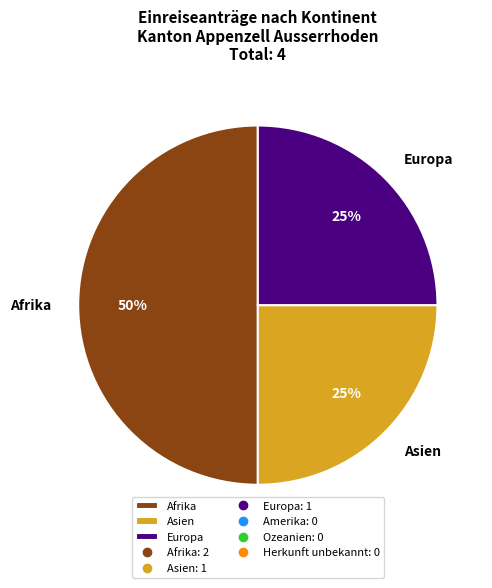

Is the sum of Europa and Afrika greater than half?

Yes